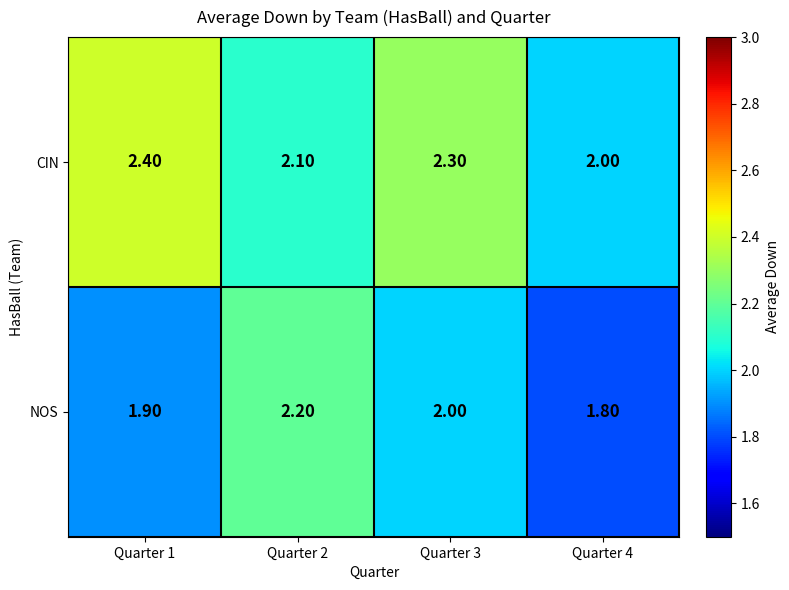

Which series has the largest total across all categories?

CIN